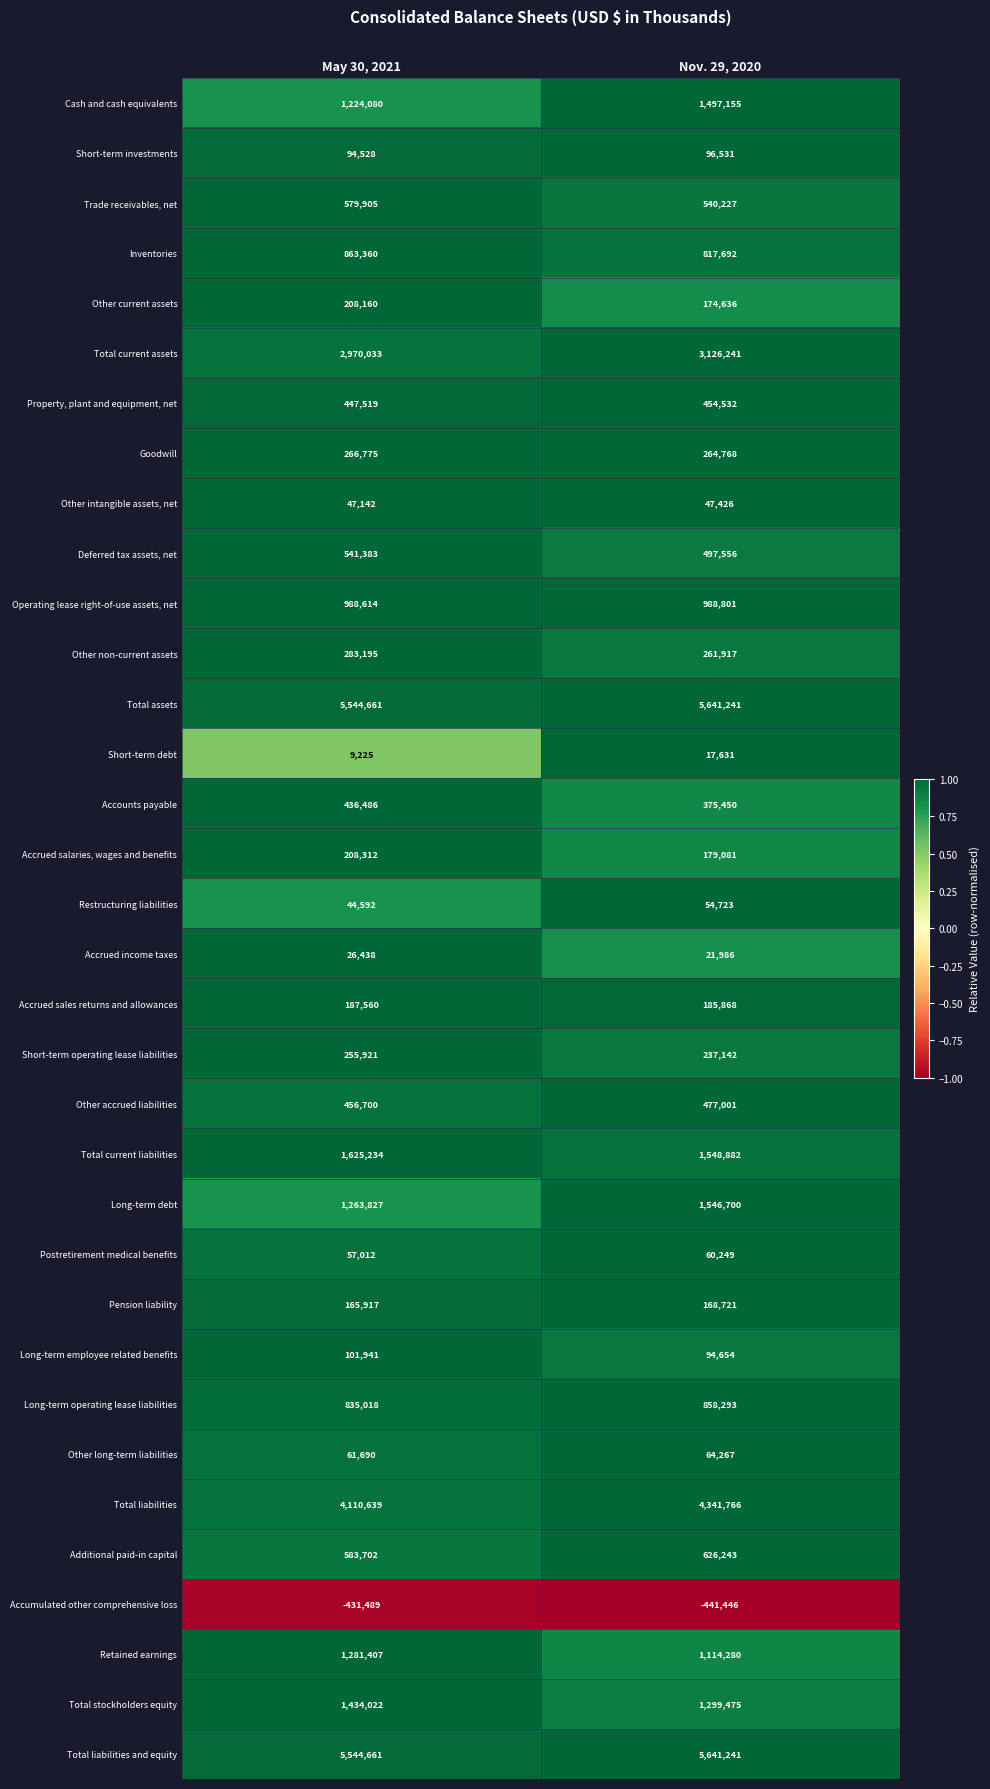

The value of Pension liability at May 30, 2021 is 165917. True or false?

True